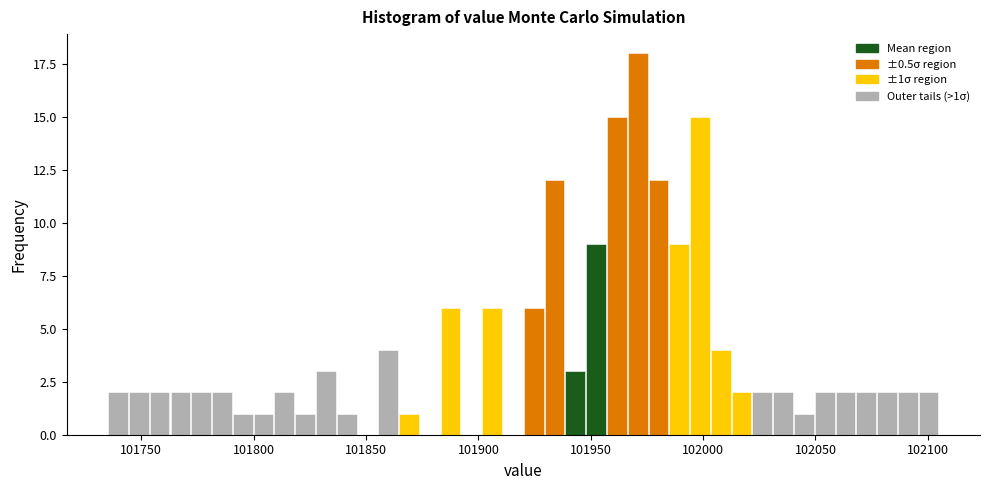

Around what value on the x-axis is the tallest bar? Give the approximate position of its centre, as read against the axis.

101970